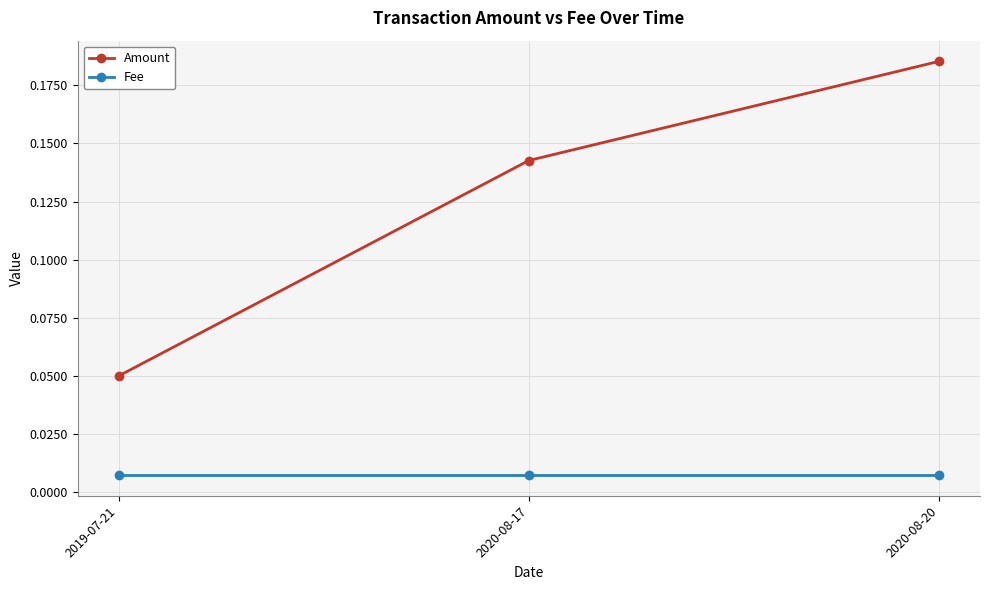

What is the label of the 1st point from the right?

2020-08-20